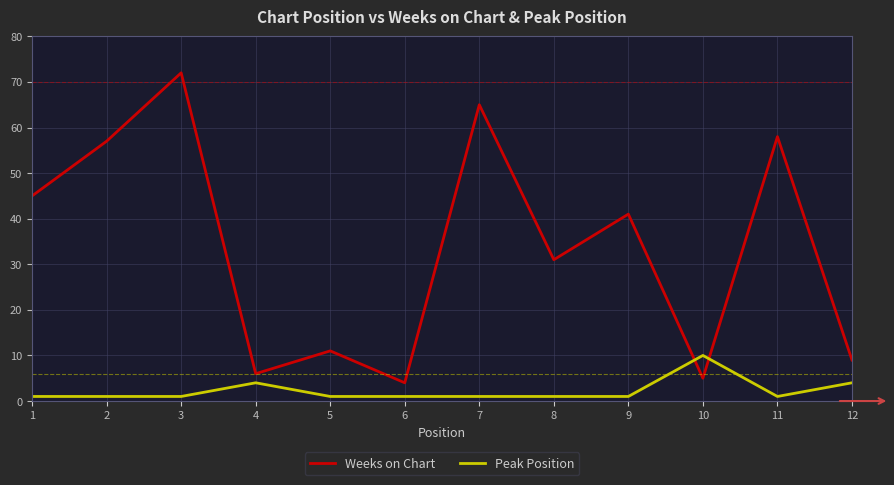

In Weeks on Chart, how many points are lower than both neighbors (excluding endpoints)?

4